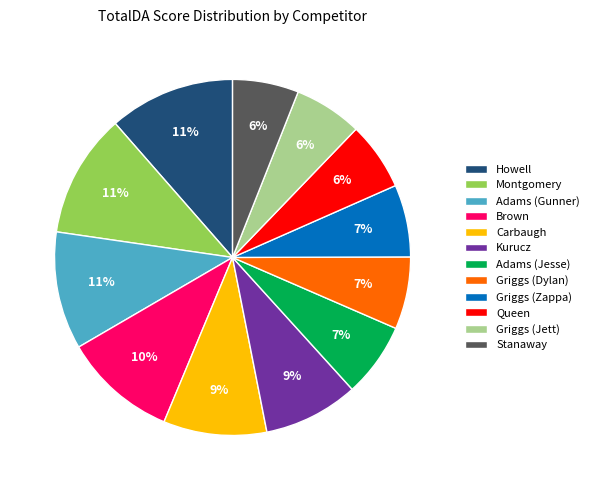

To the nearest percent, what percentage of the pie is Brown?

10%